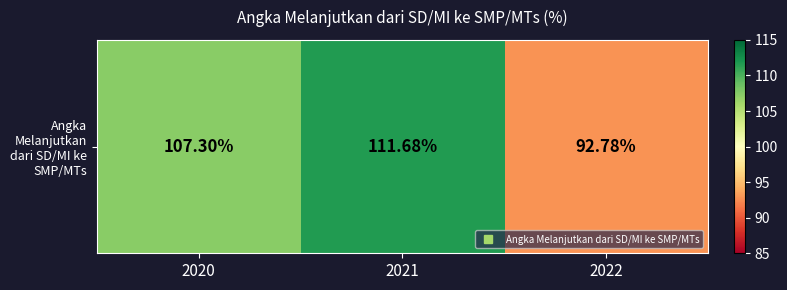

How many values are below 107?

1